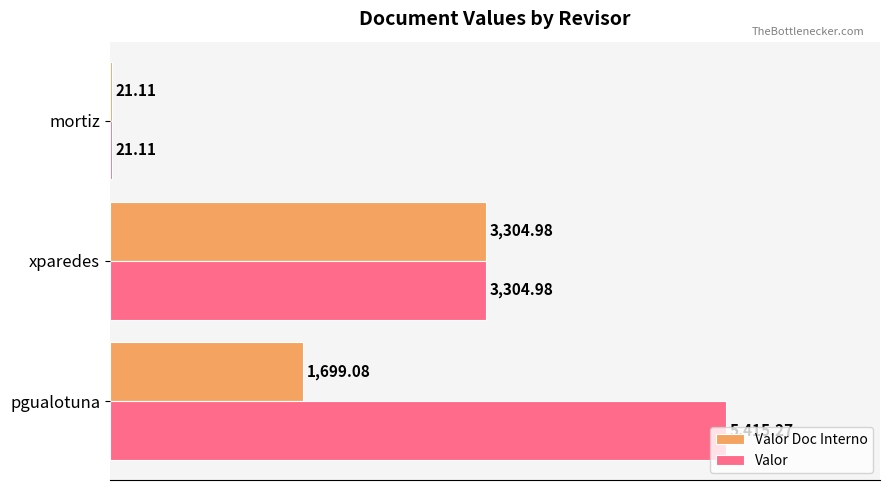

How many data points in Valor Doc Interno are above 1699?

2